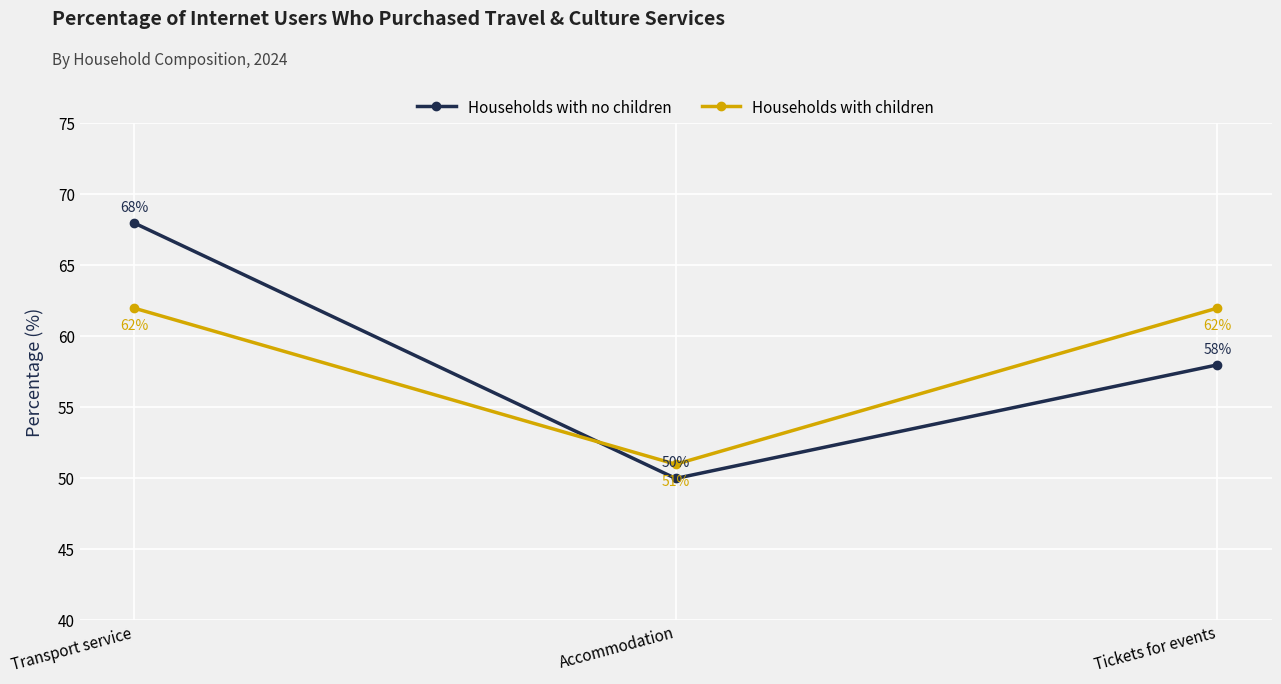

What is the minimum value shown in the chart?

50